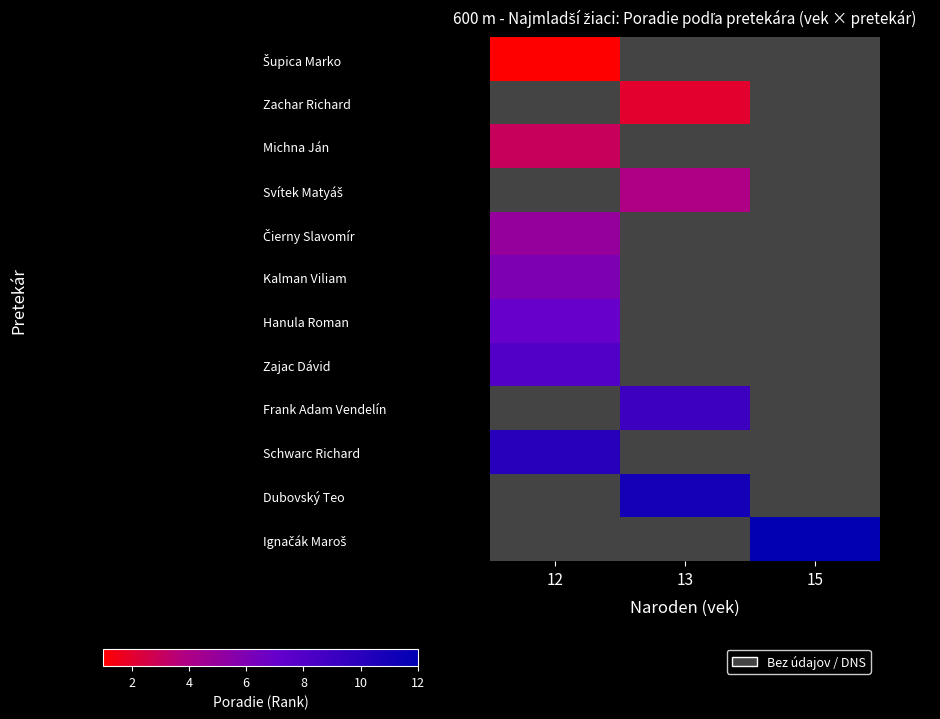

Rank the series by their average value, from lowest to highest.

Šupica Marko, Zachar Richard, Michna Ján, Svítek Matyáš, Čierny Slavomír, Kalman Viliam, Hanula Roman, Zajac Dávid, Frank Adam Vendelín, Schwarc Richard, Dubovský Teo, Ignačák Maroš